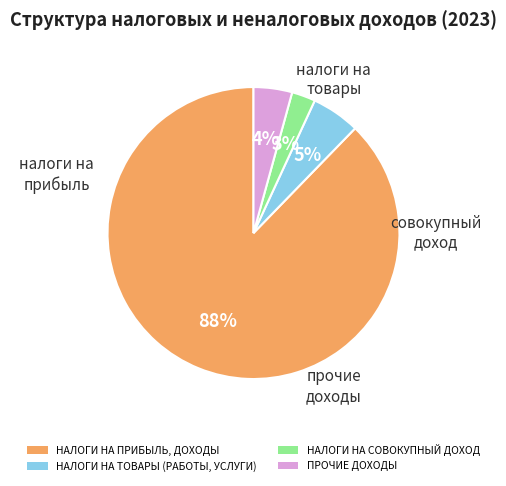

Which category has the smallest portion of the pie?

НАЛОГИ НА СОВОКУПНЫЙ ДОХОД